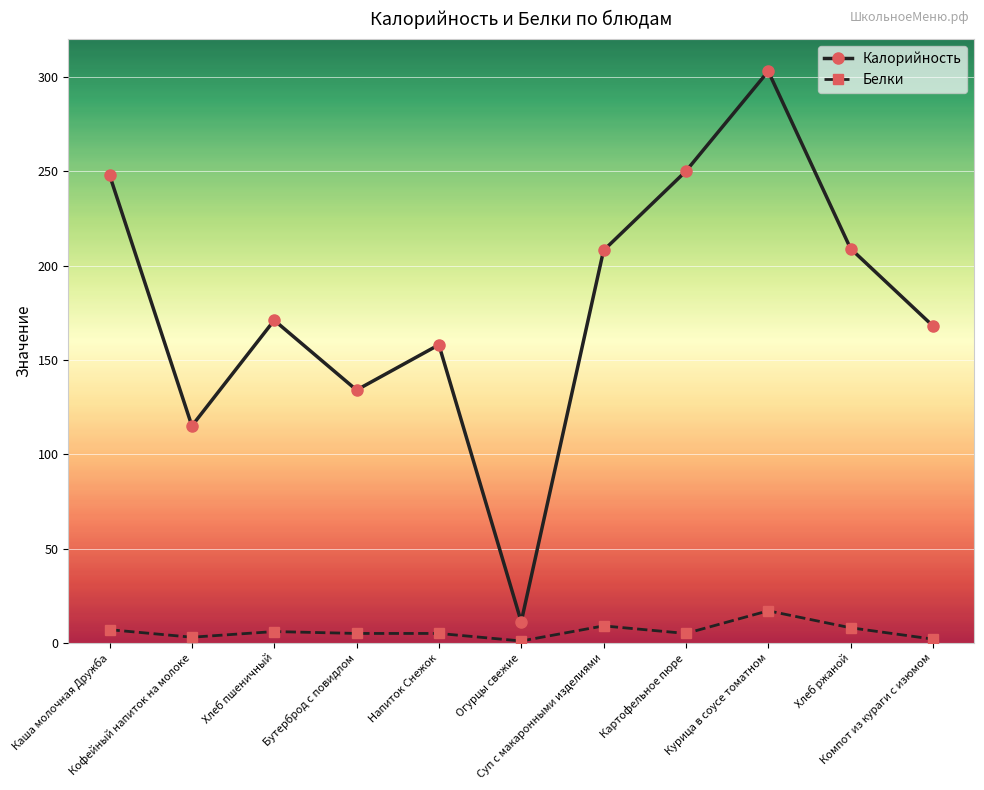

At which category does Калорийность reach its first local valley?

Кофейный напиток на молоке